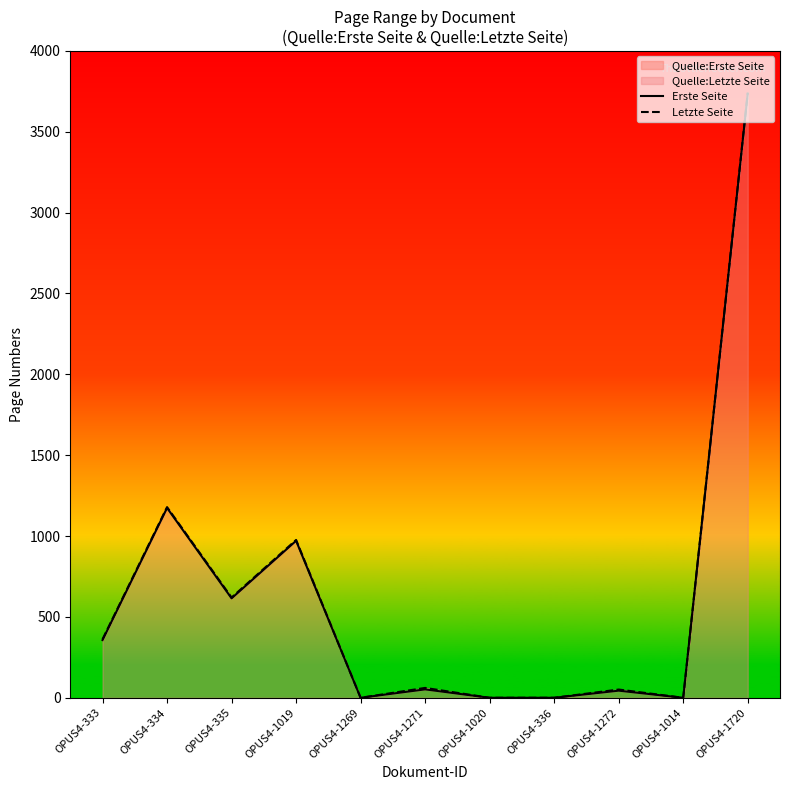

Reading left to right, extract all data points from this chart.

Erste Seite: 357	1174	615	971	0	52	0	0	44	0	3736
Letzte Seite: 362	1179	620	976	0	61	0	0	51	0	3741